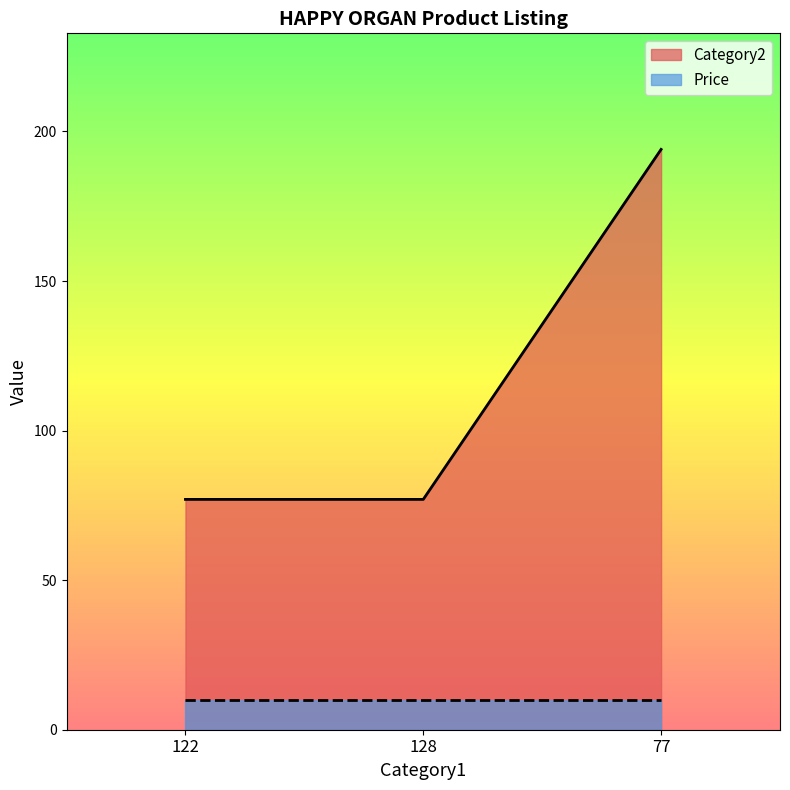

What is the change in value from 128 to 77?

+117